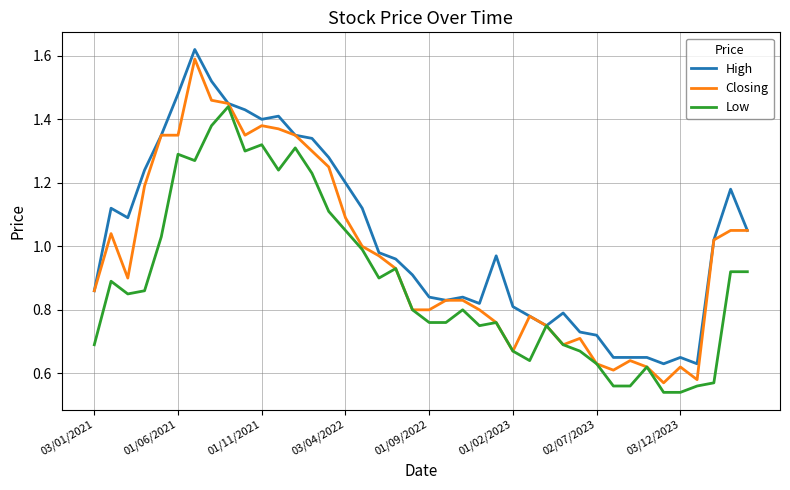

List the series in order of their overall mean, lowest first.

Low, Closing, High